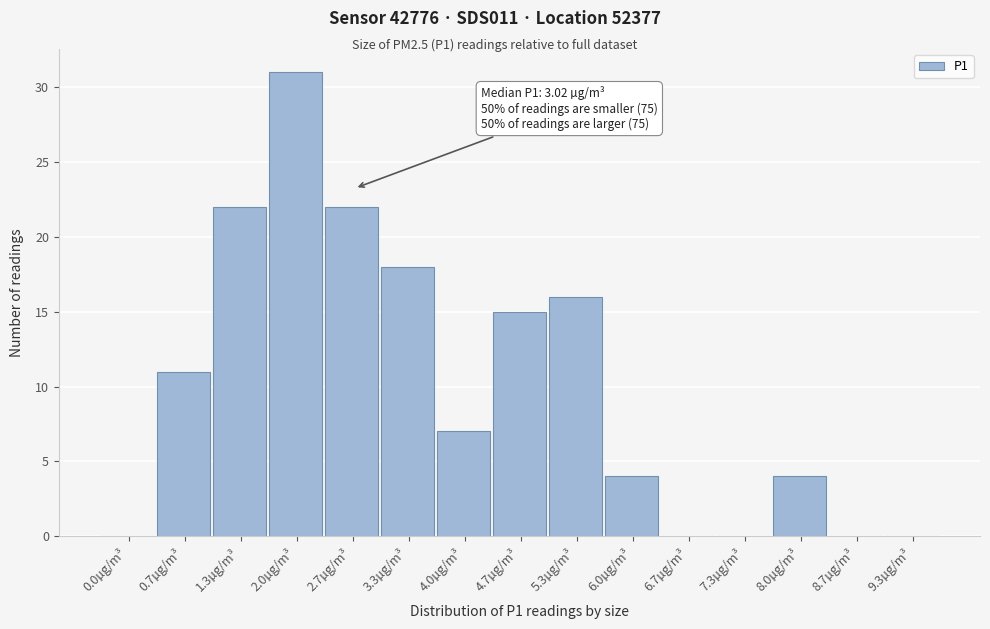

Reading left to right, extract all data points from this chart.

0.0µg/m³=0	0.7µg/m³=11	1.3µg/m³=22	2.0µg/m³=31	2.7µg/m³=22	3.3µg/m³=18	4.0µg/m³=7	4.7µg/m³=15	5.3µg/m³=16	6.0µg/m³=4	6.7µg/m³=0	7.3µg/m³=0	8.0µg/m³=4	8.7µg/m³=0	9.3µg/m³=0